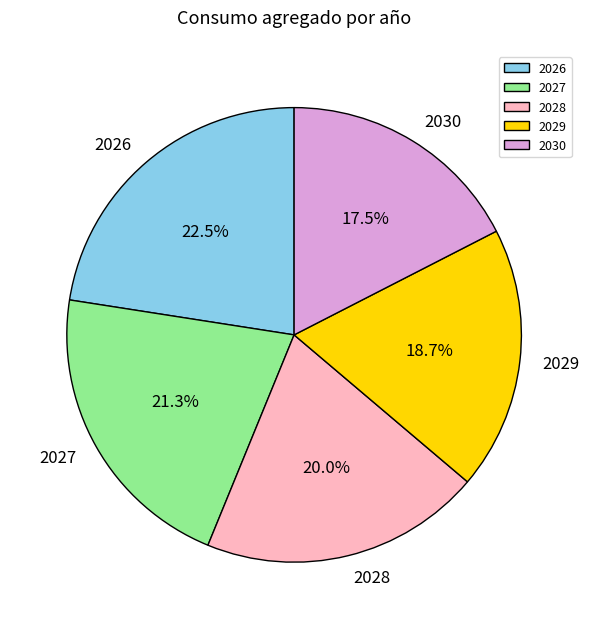

Is the sum of 2026 and 2030 greater than half?

No